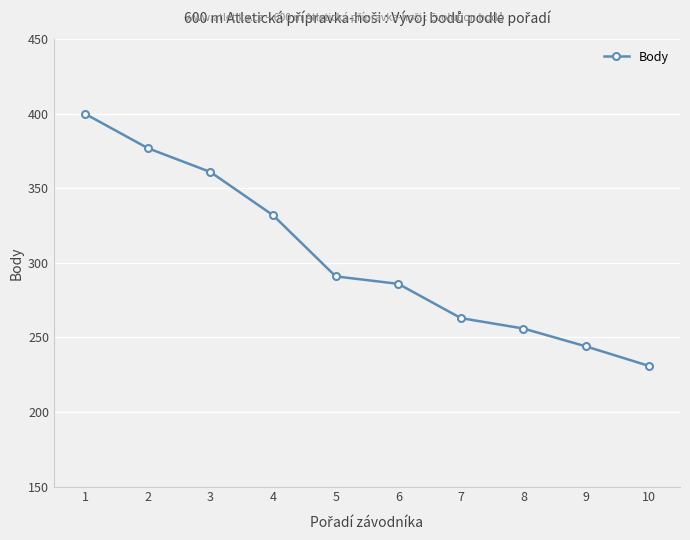

True or false: the data shows 231 at 10.

True